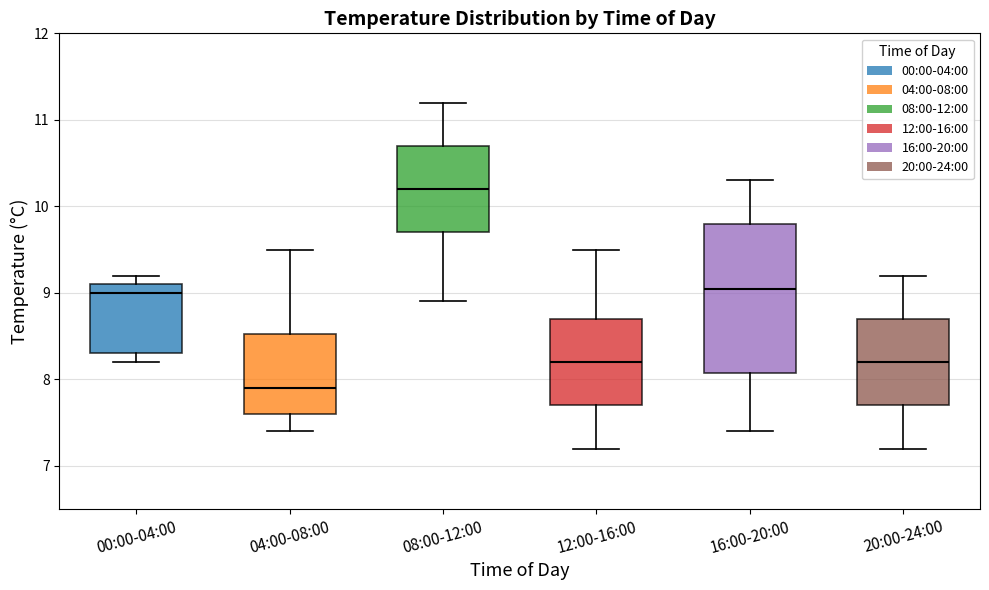

Where is the upper edge of the box for 16:00-20:00 on the y-axis? The values are not printed on the chart, so give them approximately, as read against the axis.

9.8